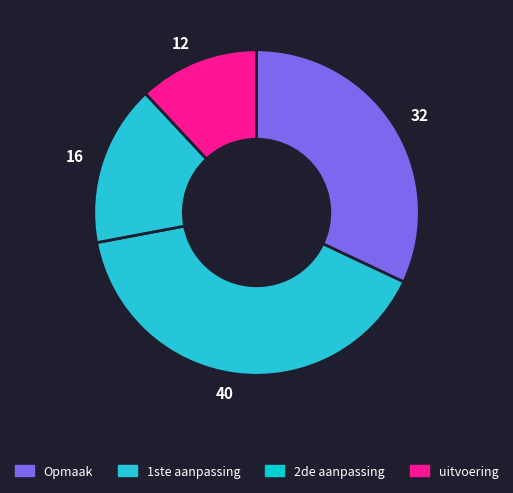

Combined, do 40 and 32 account for over 50%?

Yes